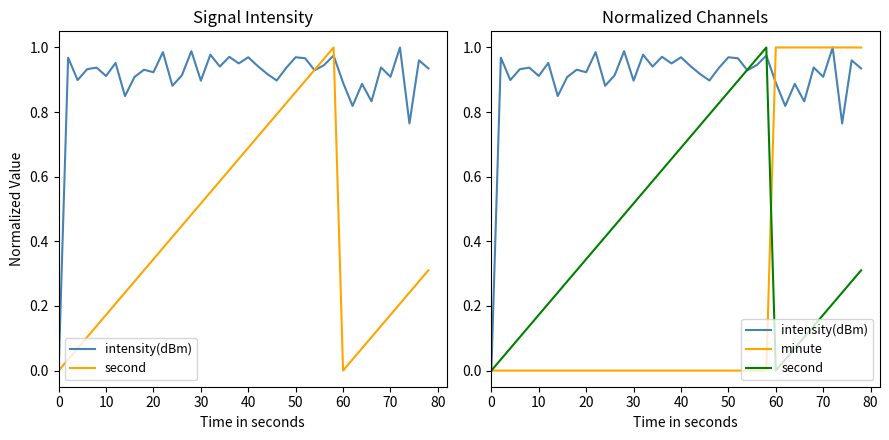

True or false: second has more than 1 interior local peaks.

False